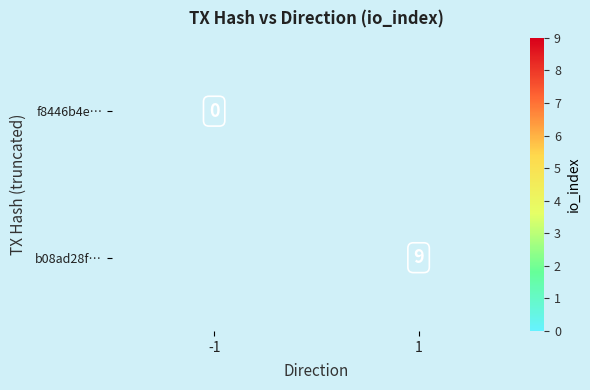

Between 1 and -1, which is larger?

-1